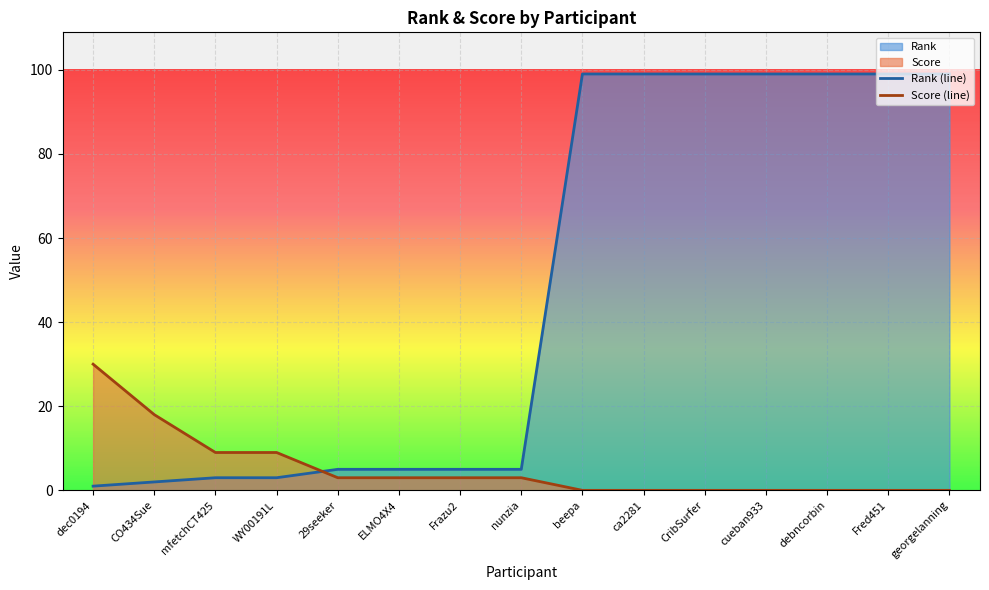

Where is Score nearest to the value 15?

CO434Sue